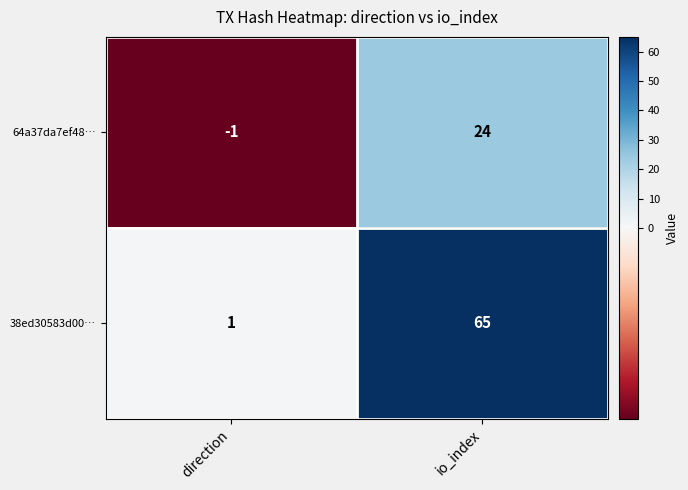

Reading left to right, extract all data points from this chart.

64a37da7ef48…: -1	24
38ed30583d00…: 1	65